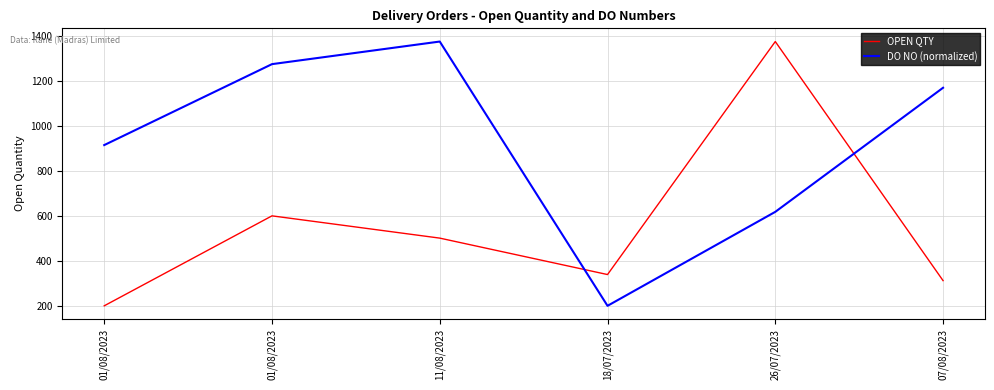

Where is the first local maximum for OPEN QTY?

01/08/2023